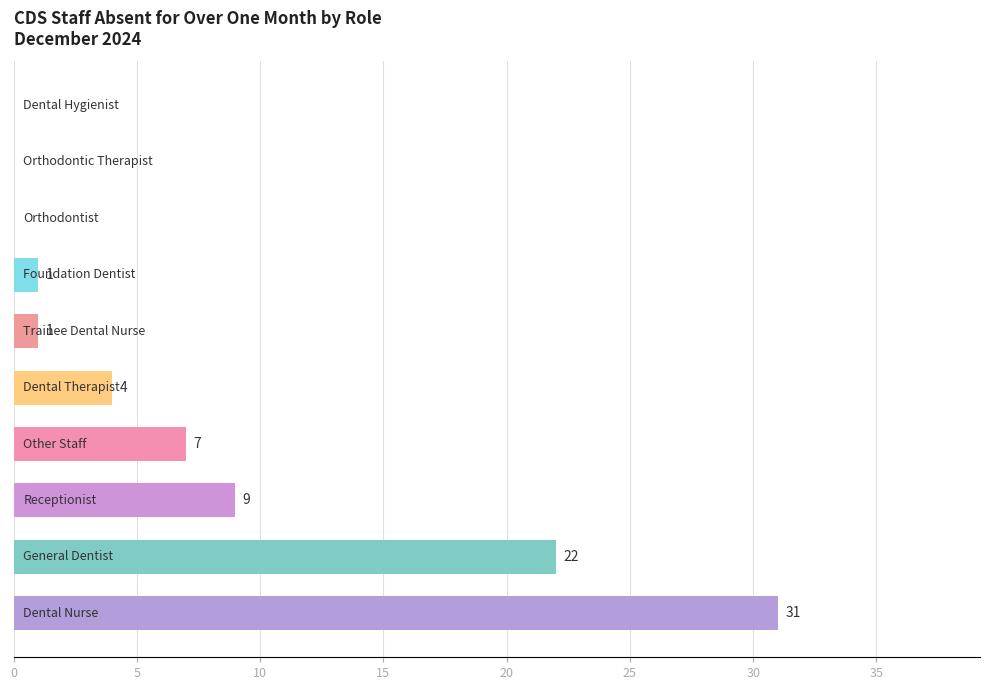

What is the sum of all values?

75